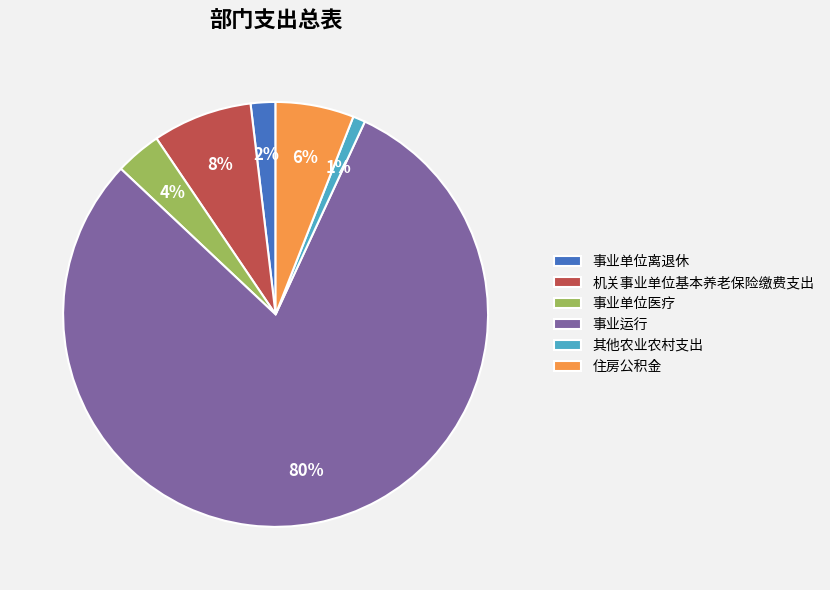

Is the sum of 机关事业单位基本养老保险缴费支出 and 住房公积金 greater than half?

No